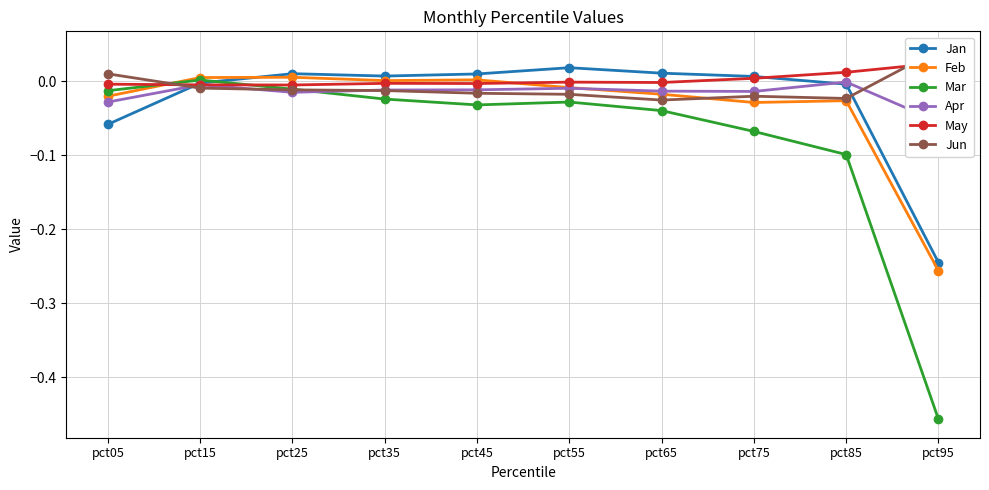

How many categories are shown in the chart?

10